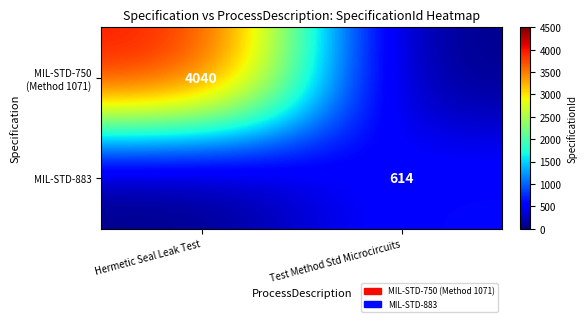

Is it true that MIL-STD-883 equals 424 at Test Method Std Microcircuits?

False